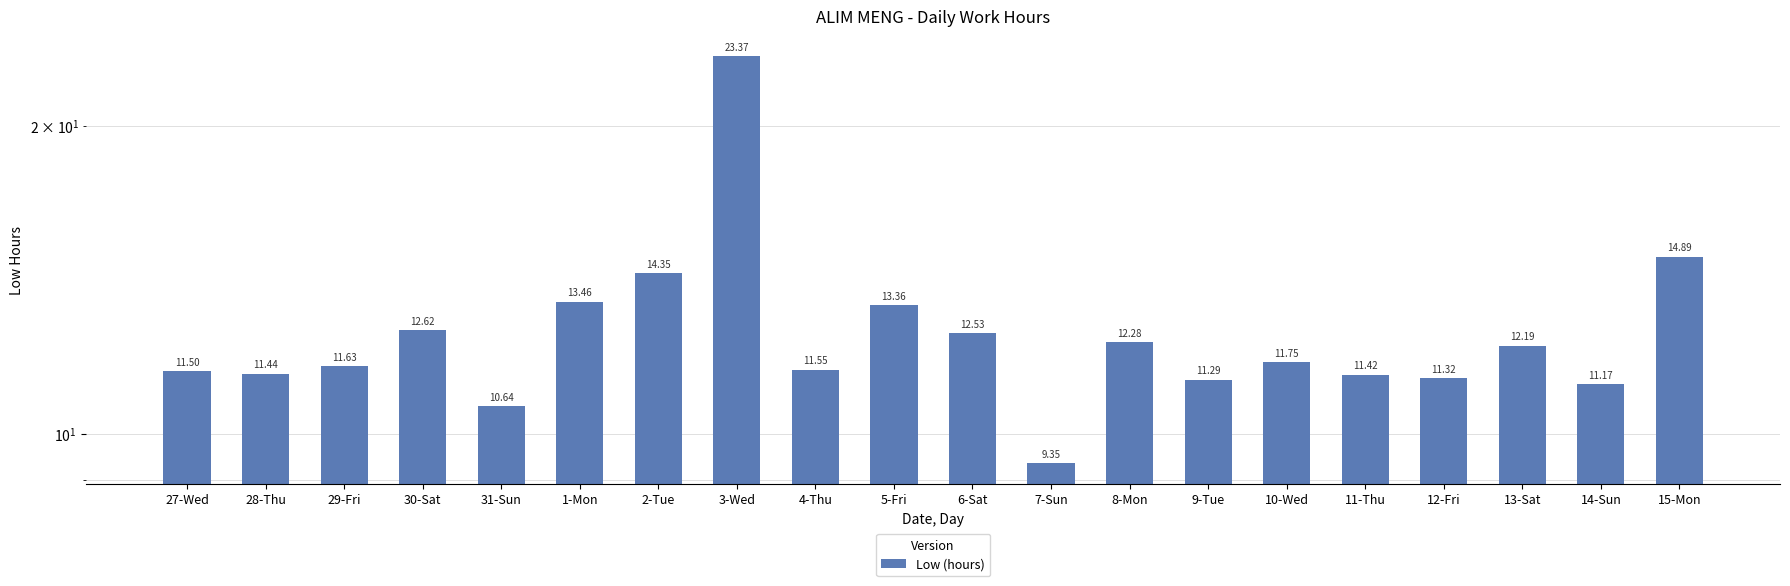

Which label corresponds to the largest value in the chart?

3-Wed